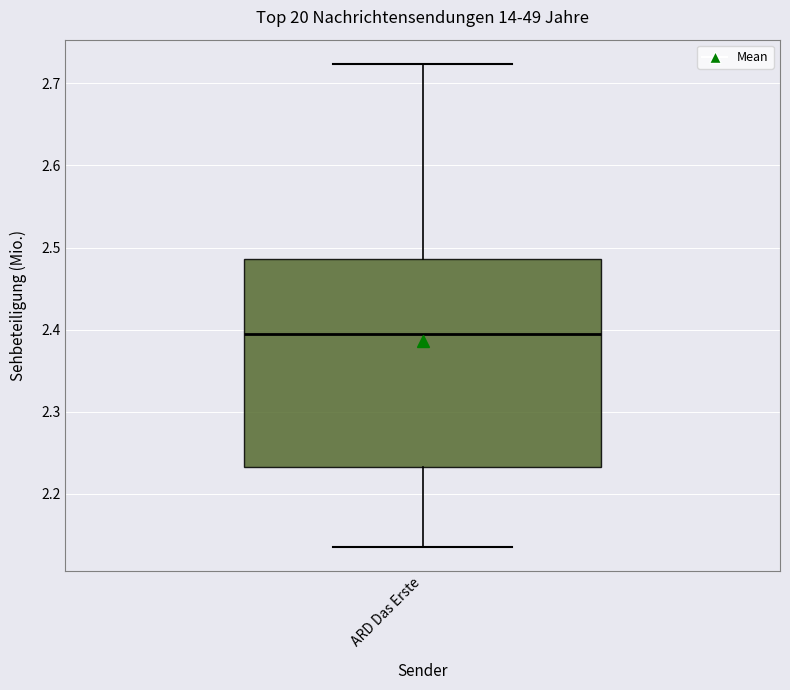

Read this box plot against the y-axis: the position of the median line, the range covered by the box, and the ends of both whiskers. The values are not printed on the chart, so give them approximately, as read against the axis.

median 2.39, box 2.23 to 2.49, whiskers 2.14 to 2.72